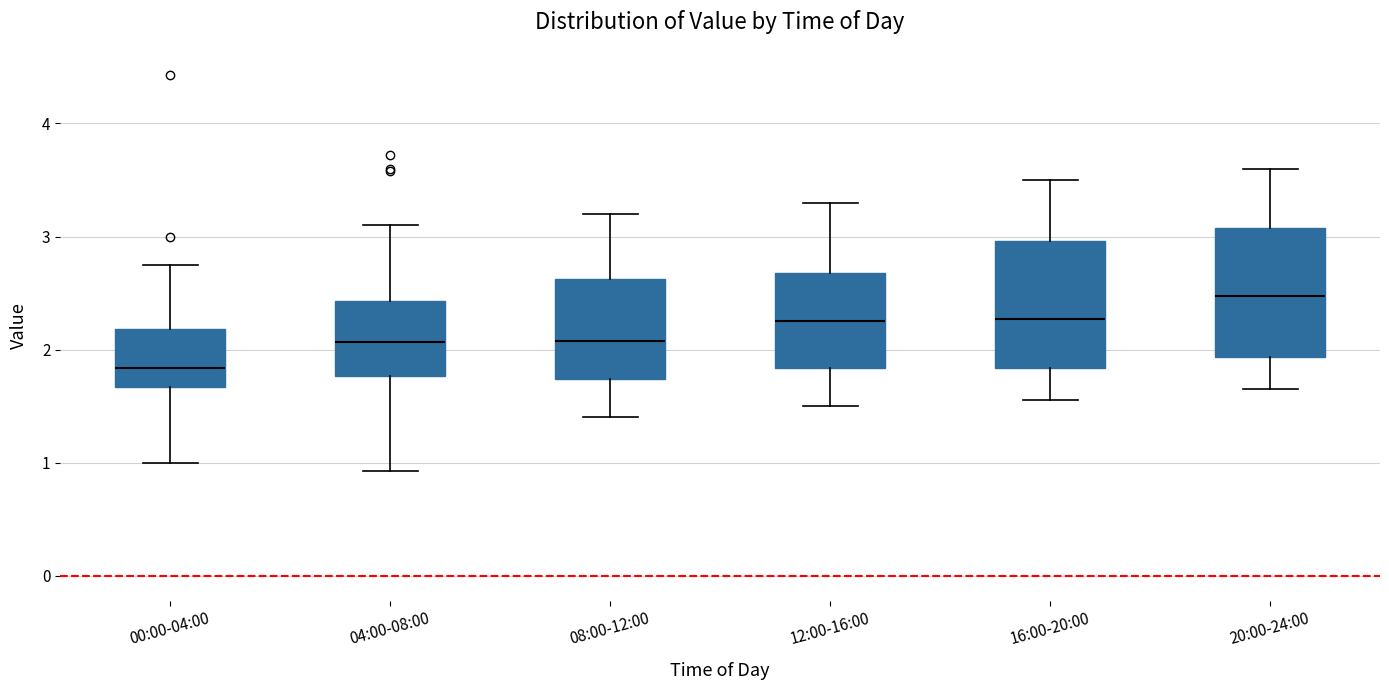

Where is the upper edge of the box for 08:00-12:00 on the y-axis? The values are not printed on the chart, so give them approximately, as read against the axis.

2.6